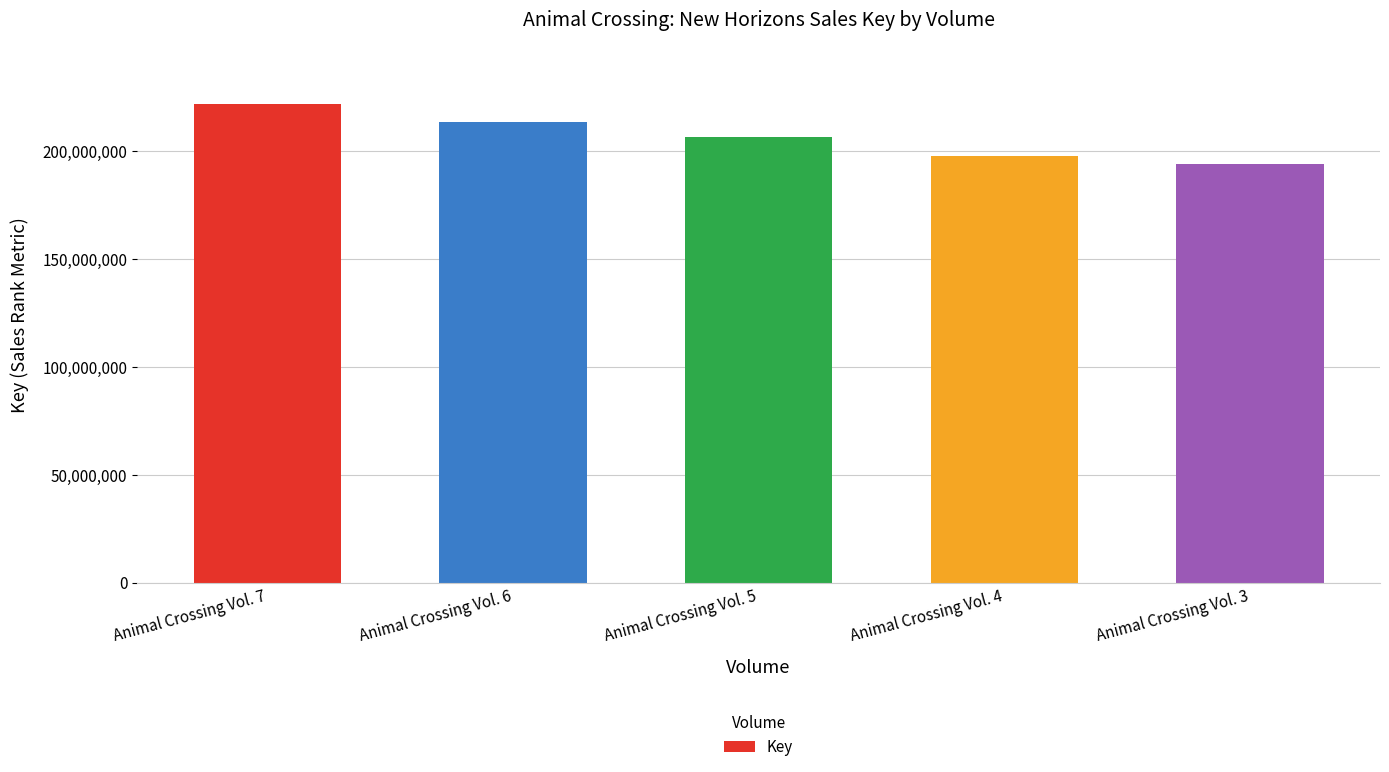

Reading right to left, what are all the values shown in this chart?

193894149	197670965	206246492	213361051	221731381